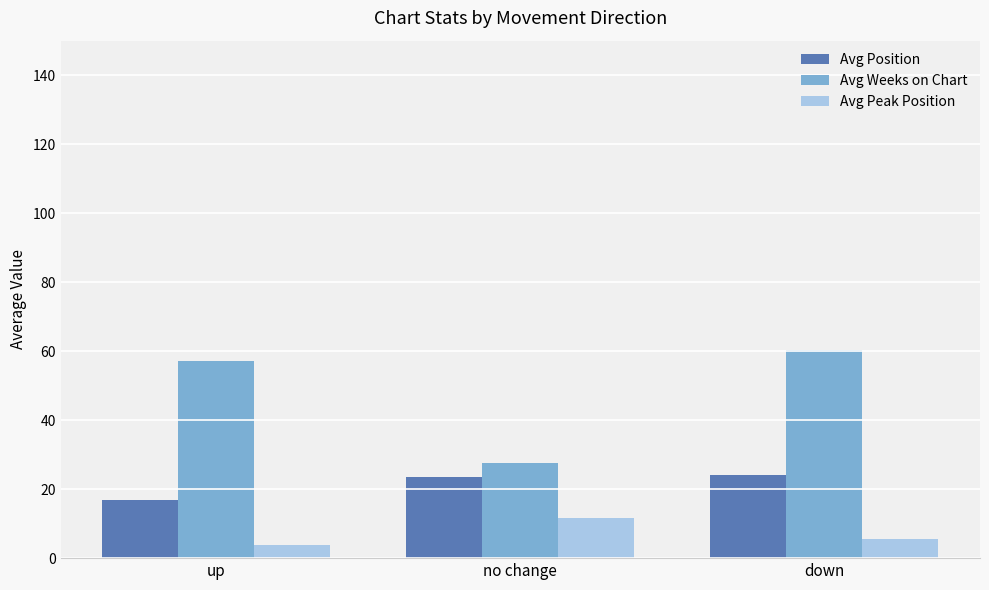

What position from the left is down?

3